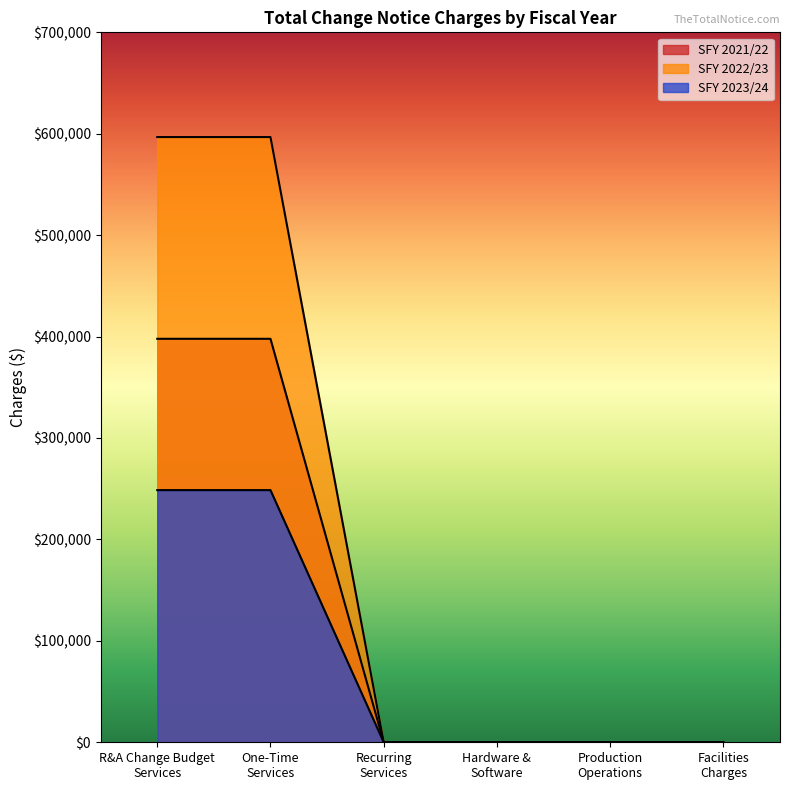

How many values in SFY 2023/24 are above zero?

2